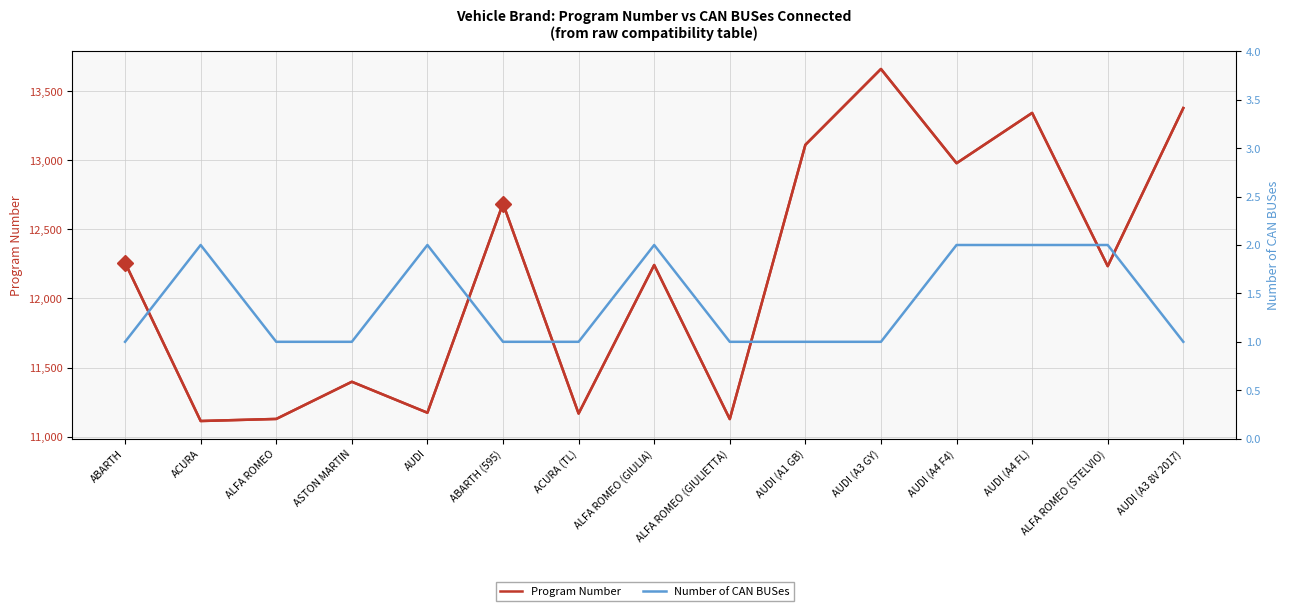

The value of Program Number at AUDI (A1 GB) is 21511. True or false?

False